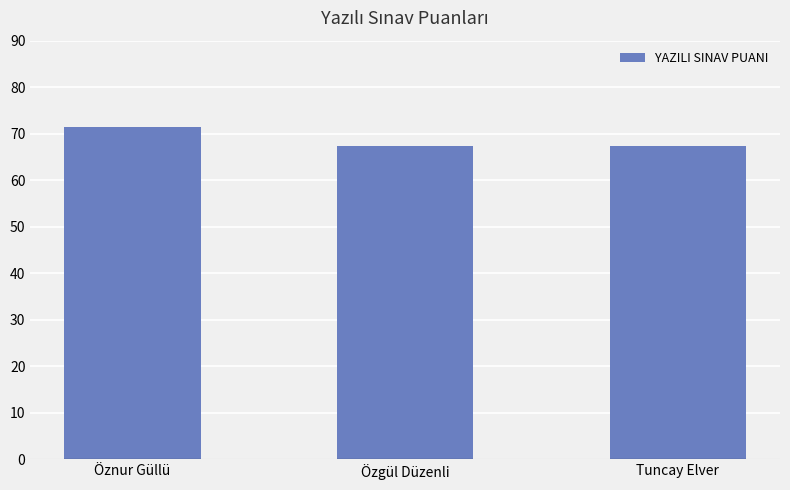

Is it true that the value at Tuncay Elver is 16.5?

False